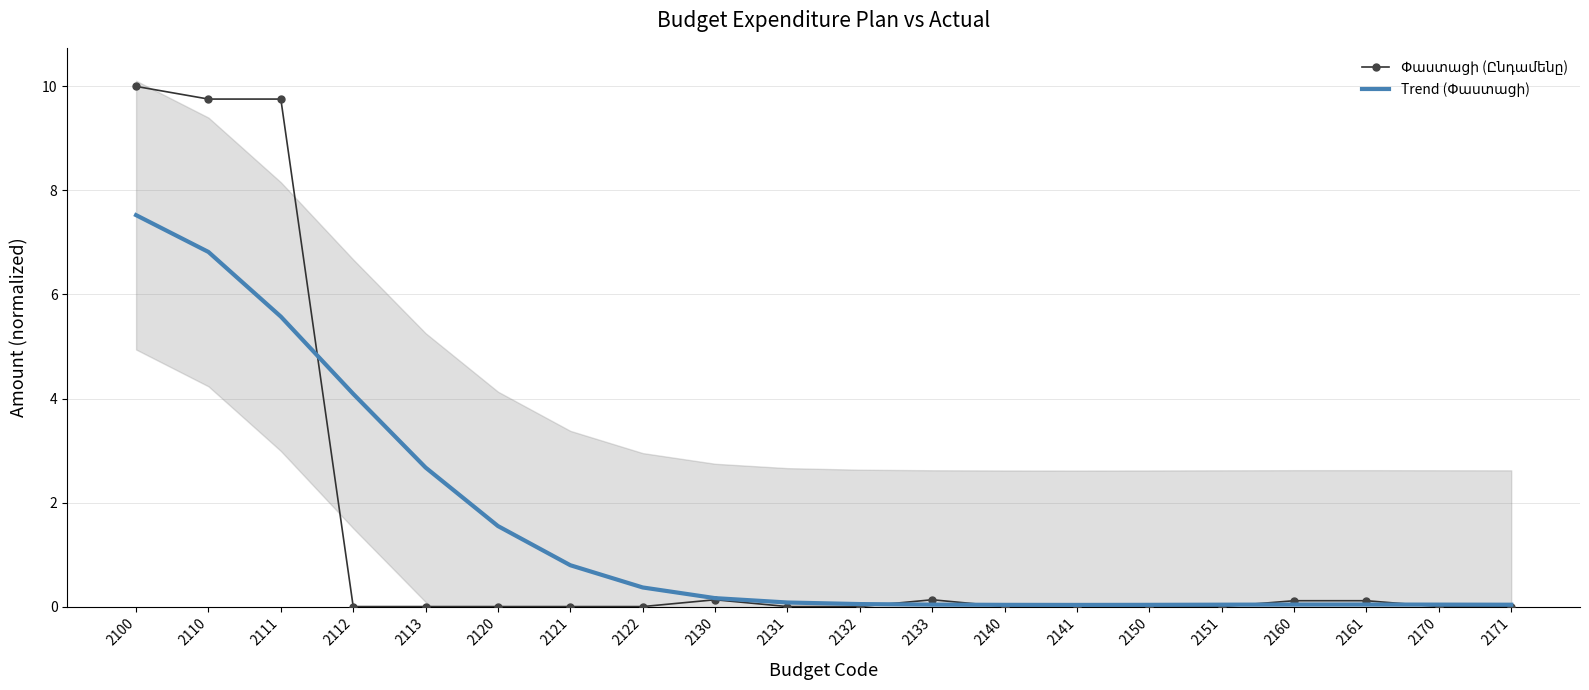

Count the number of data series in this chart.

2